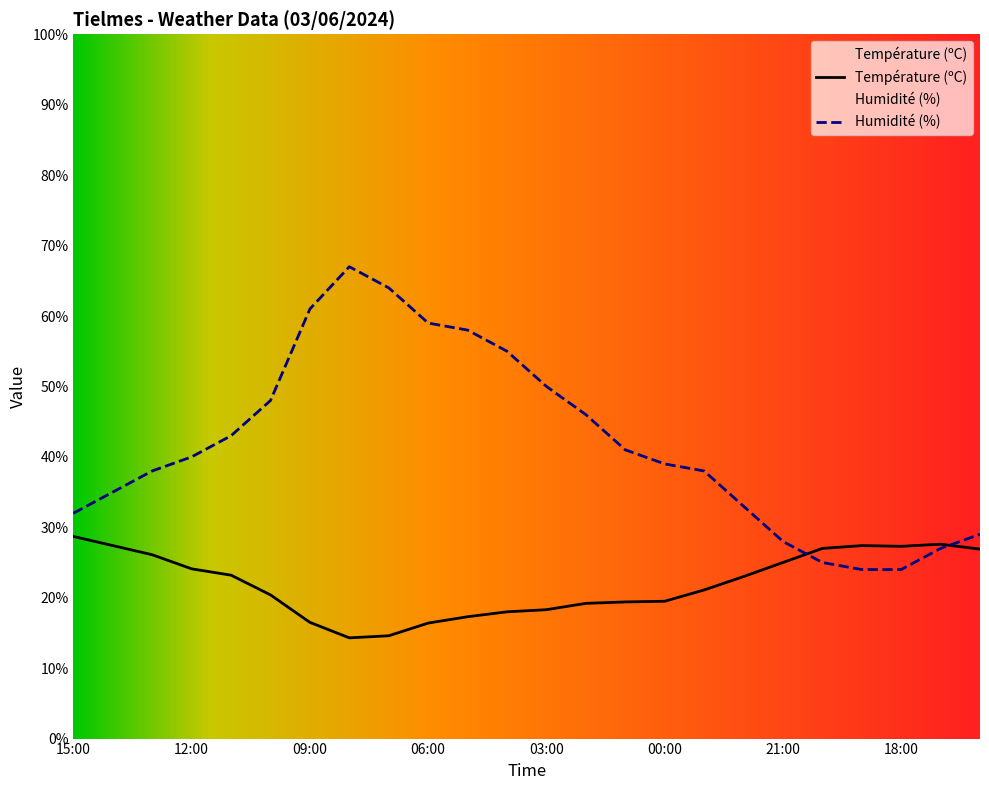

Where do Température (ºC) and Humidité (%) first cross each other?

21:00 and 20:00